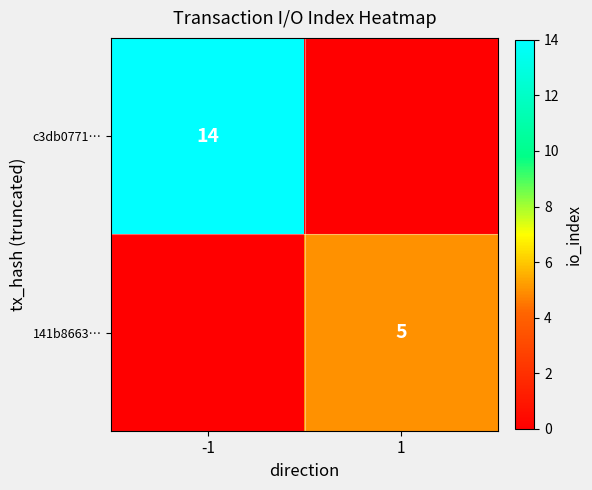

Is it true that c3db0771… equals 14 at -1?

True